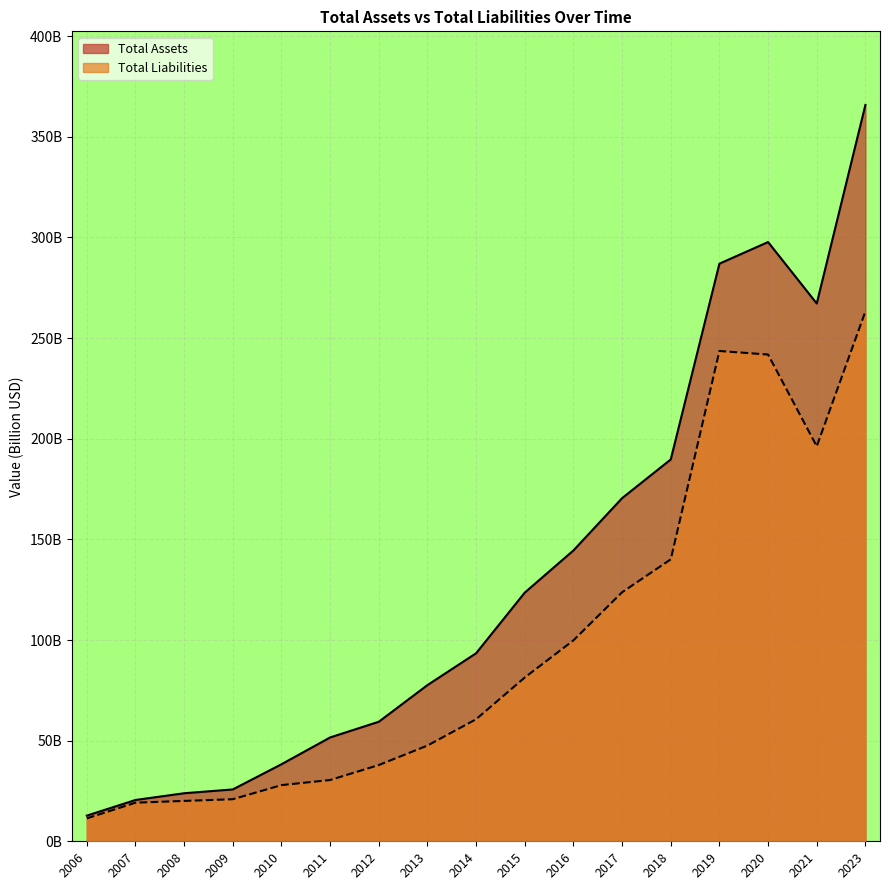

Reading left to right, extract all data points from this chart.

Total Assets: 2006=12.7	2007=20.5	2008=23.9	2009=25.8	2010=38.3	2011=51.6	2012=59.4	2013=77.6	2014=93.4	2015=123.6	2016=144.5	2017=170.5	2018=189.7	2019=287.0	2020=297.7	2021=267.2	2023=365.8
Total Liabilities: 2006=11.4	2007=19.2	2008=20.1	2009=20.9	2010=27.9	2011=30.4	2012=37.9	2013=47.6	2014=60.6	2015=81.4	2016=99.8	2017=123.7	2018=140.1	2019=243.6	2020=241.8	2021=196.2	2023=263.2